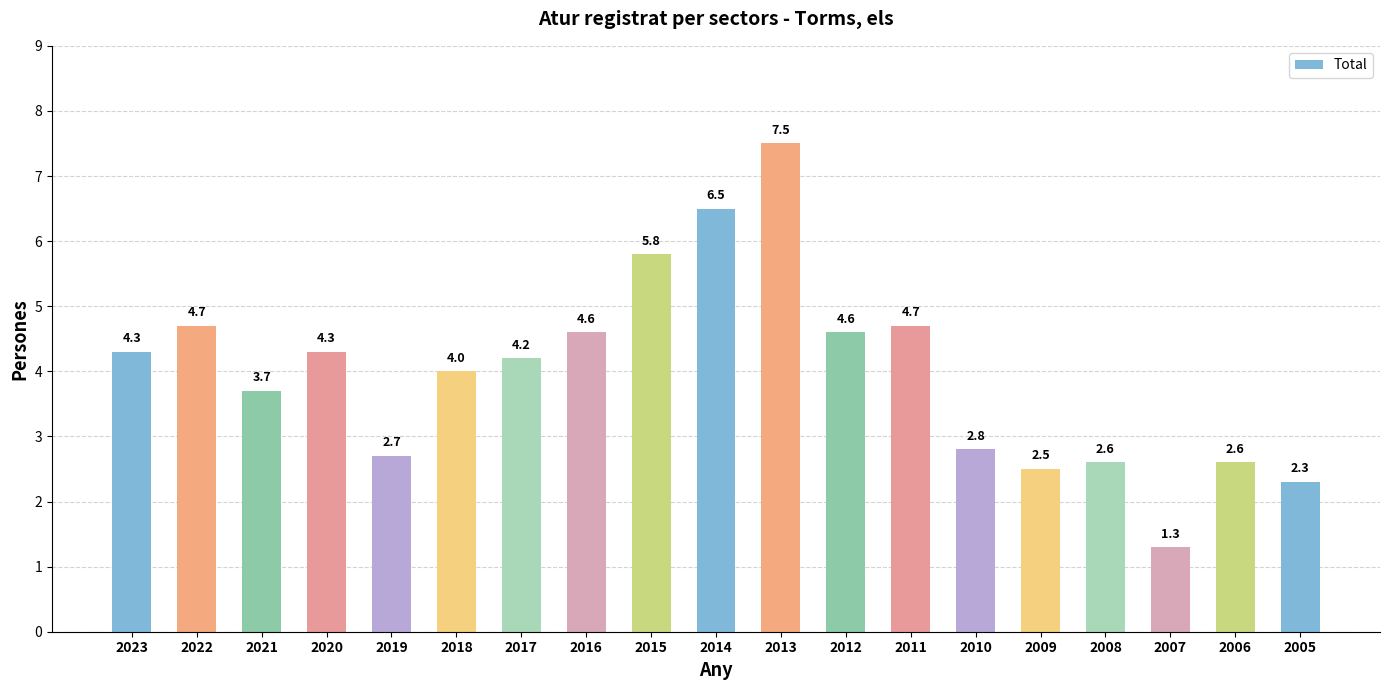

At which label is the value closest to 4?

2018